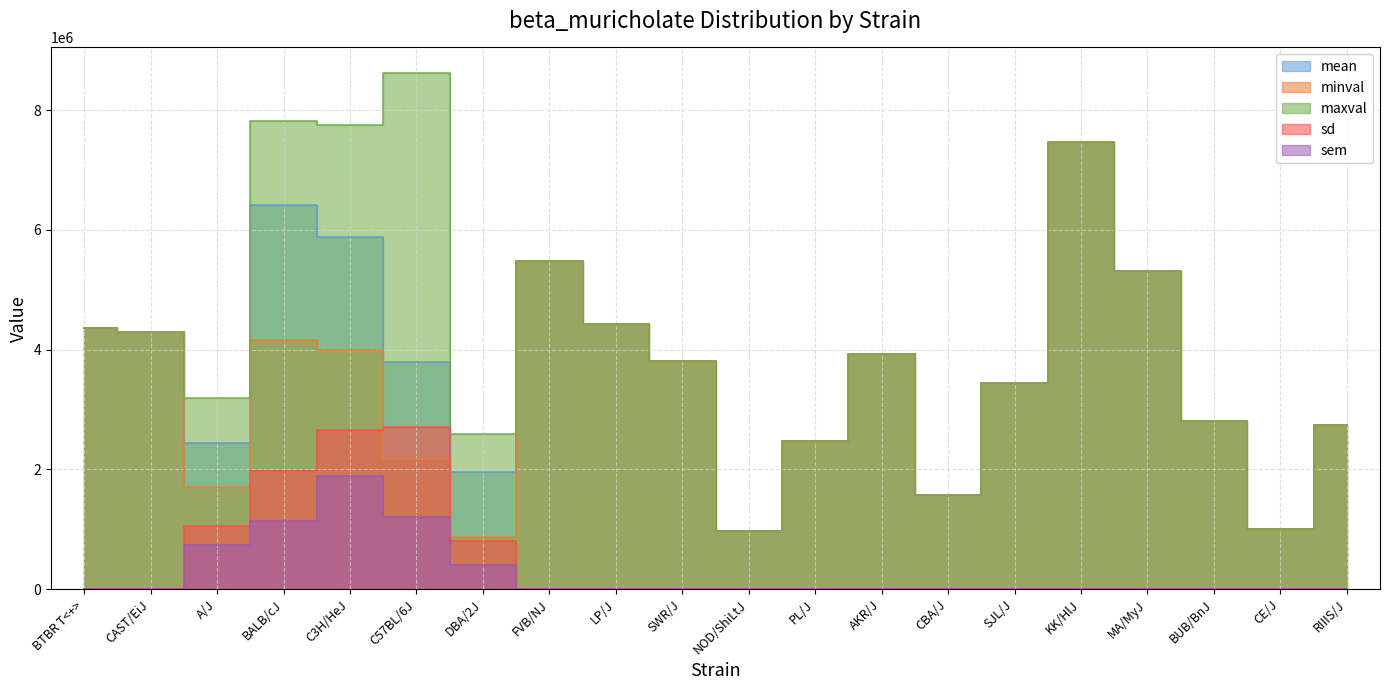

What are all the series names shown in the legend?

mean, minval, maxval, sd, sem